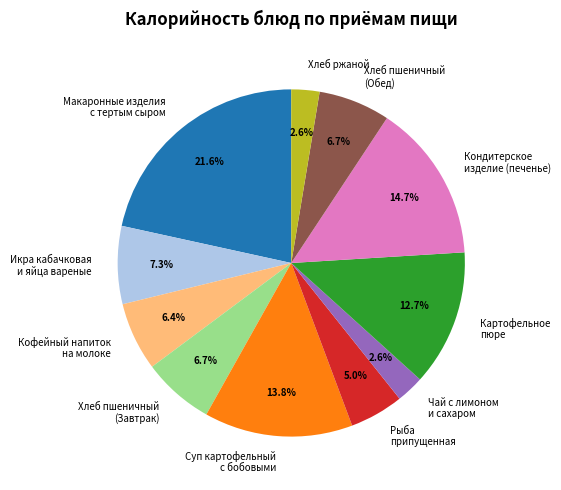

Is there a majority slice in this chart?

No